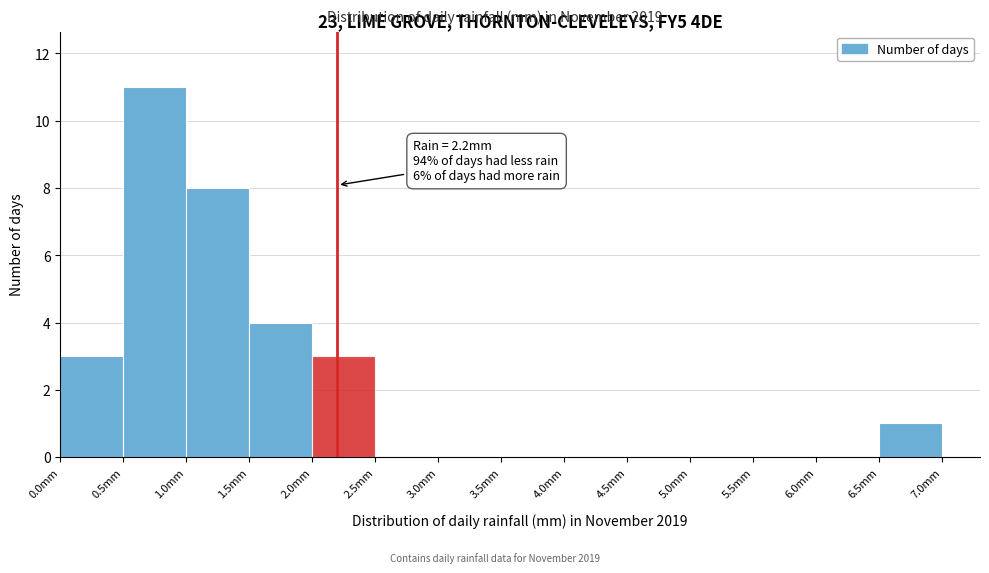

Which range on the x-axis has the tallest bar?

0.5 to 1.0